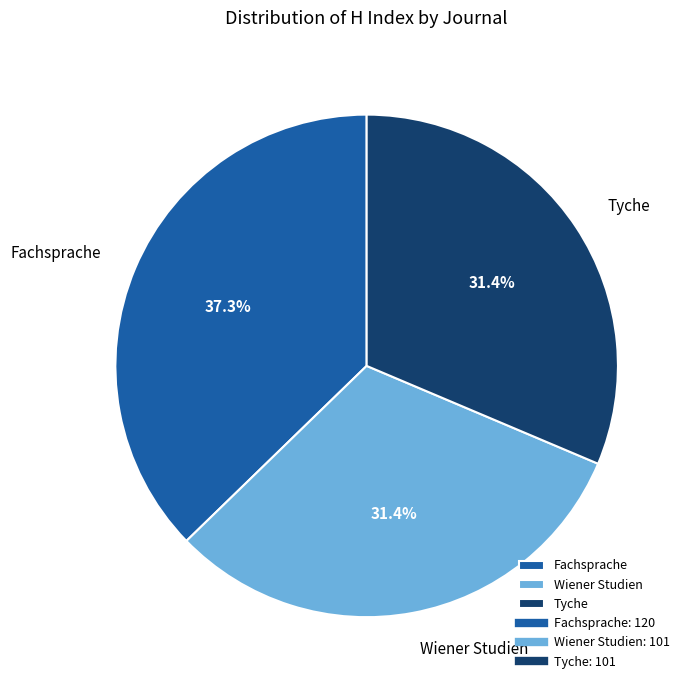

To the nearest percent, what portion does Fachsprache represent?

37%